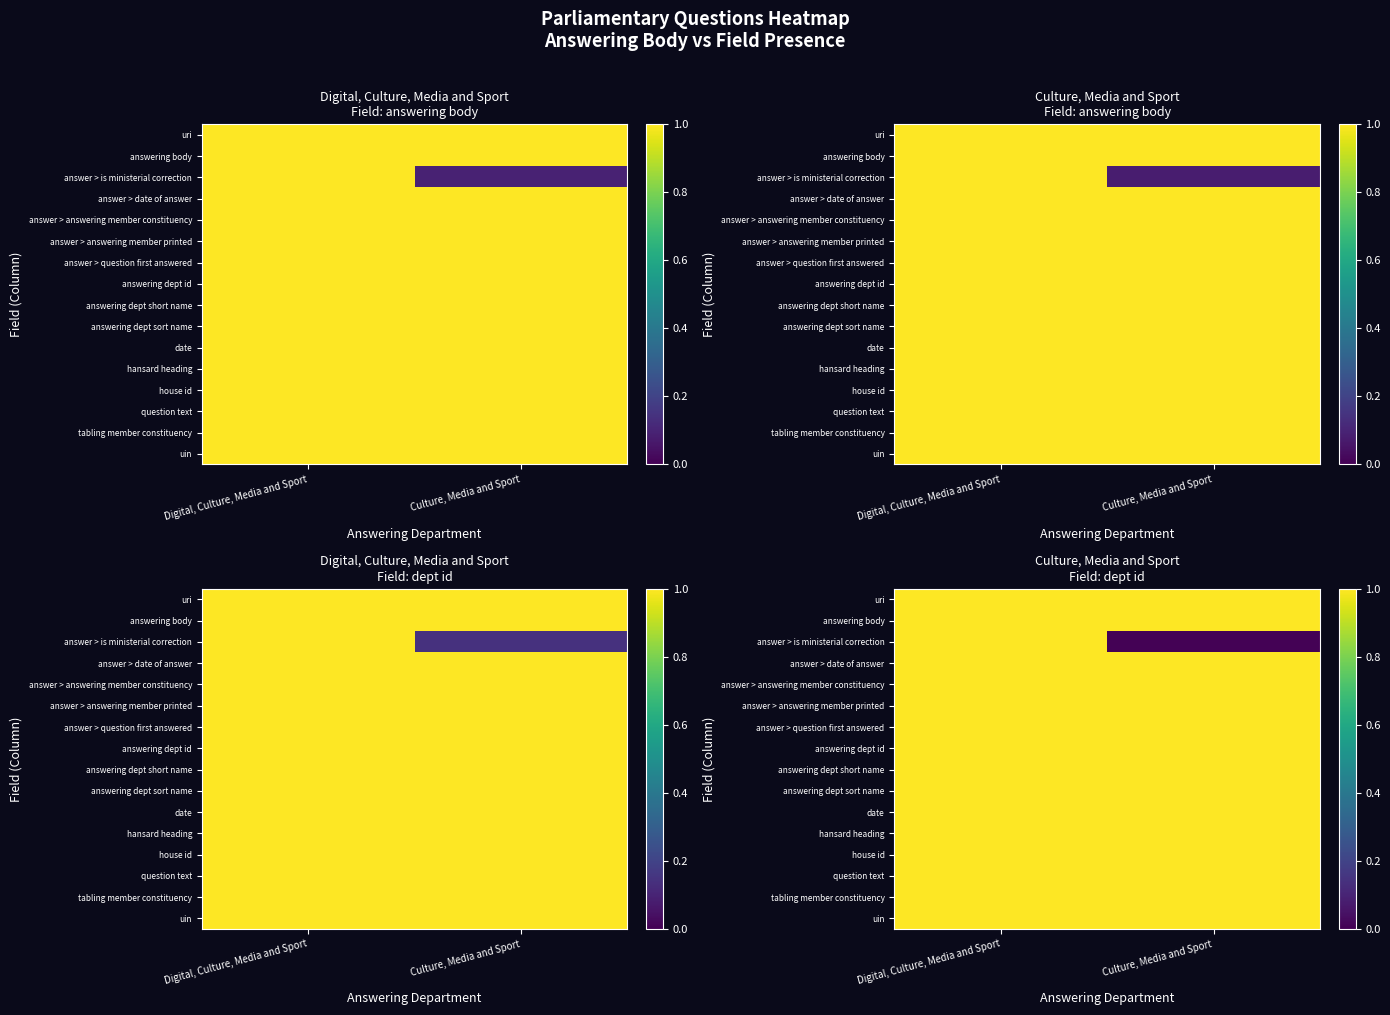

Which series has the widest spread of values?

answer > is ministerial correction